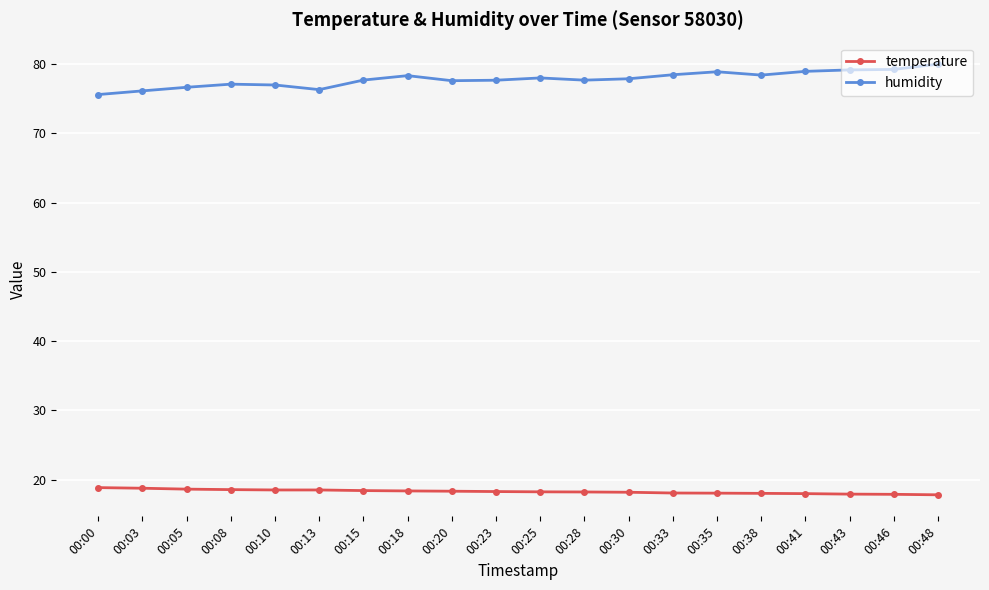

True or false: humidity and temperature cross at least once.

False